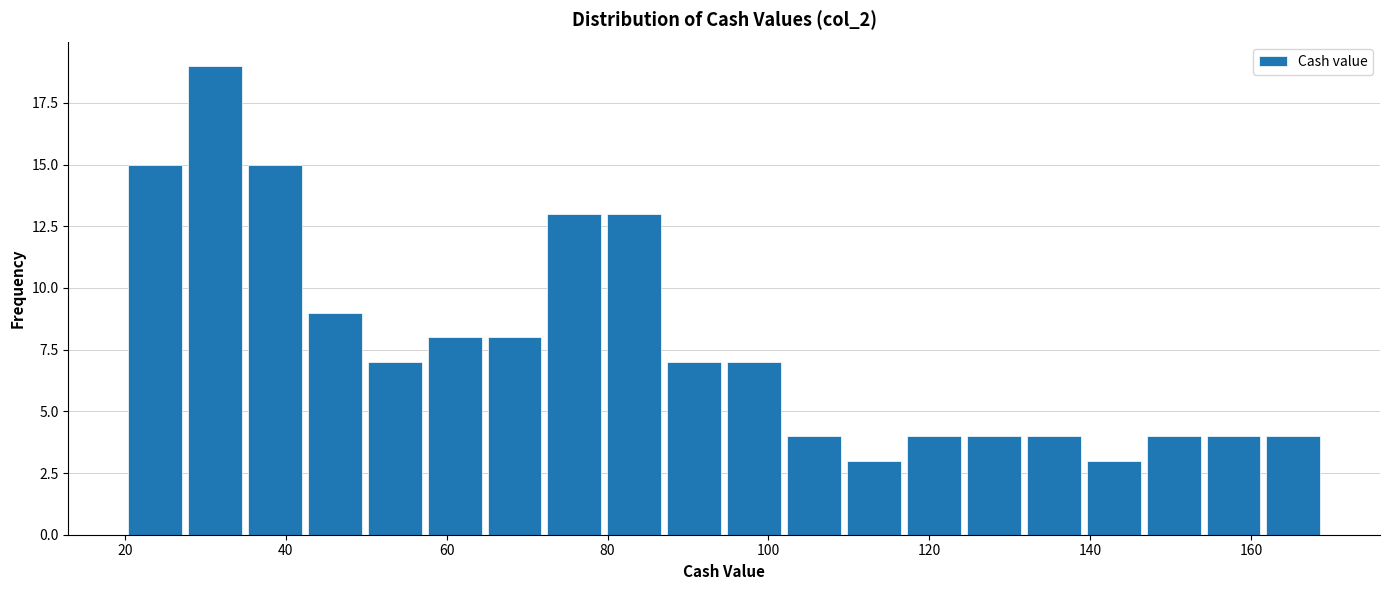

Around what value on the x-axis is the tallest bar? Give the approximate position of its centre, as read against the axis.

32